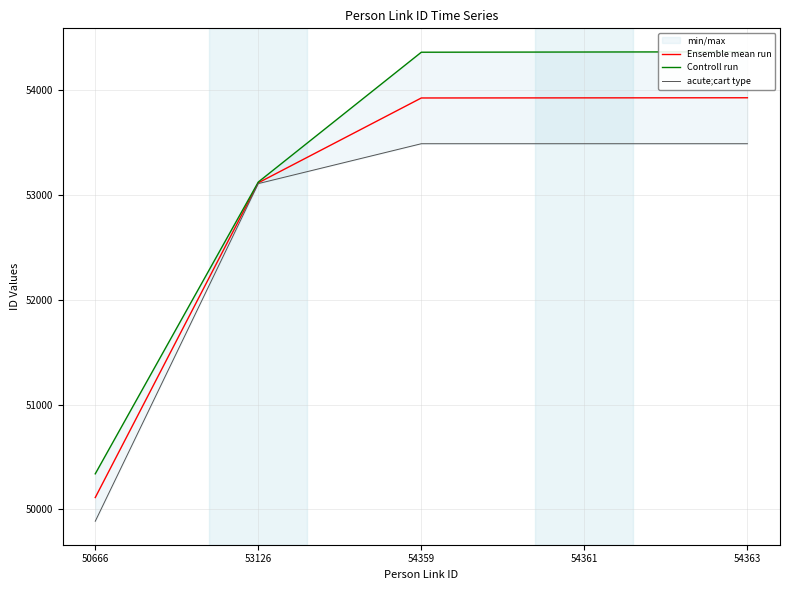

True or false: Ensemble mean run has a value of 53113.5 at 53126.

True